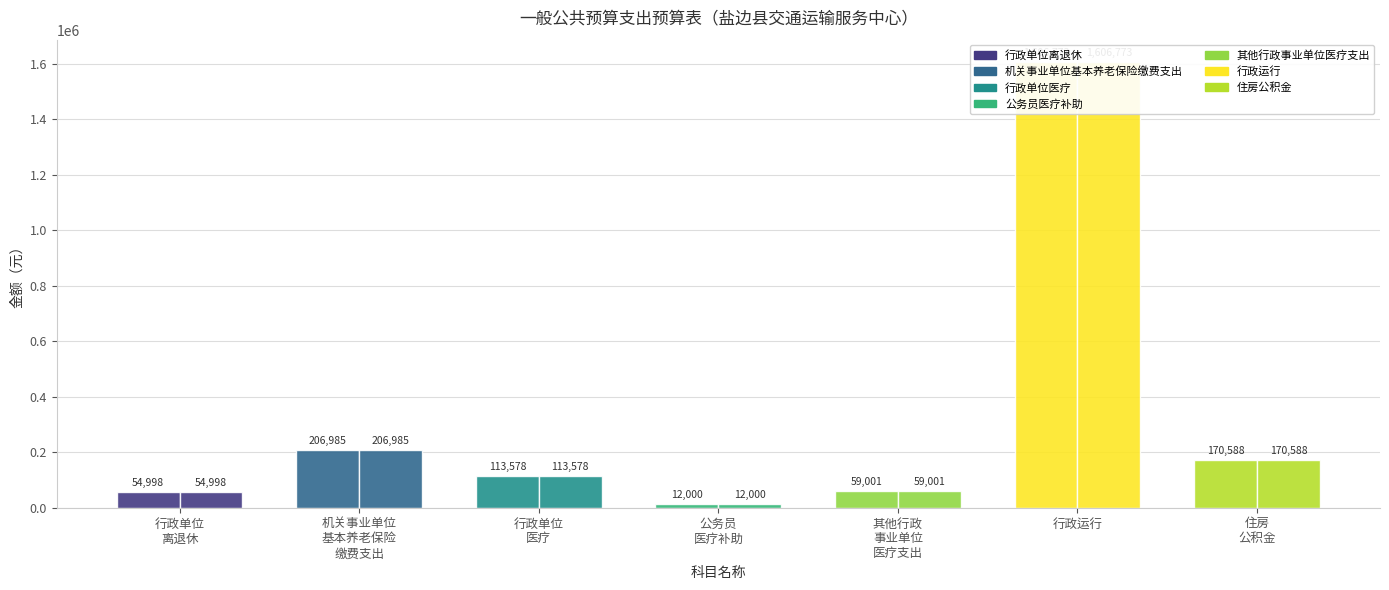

What is the difference between the 当年财政拨款安排 values at 行政单位
医疗 and 行政单位
离退休?

58579.9